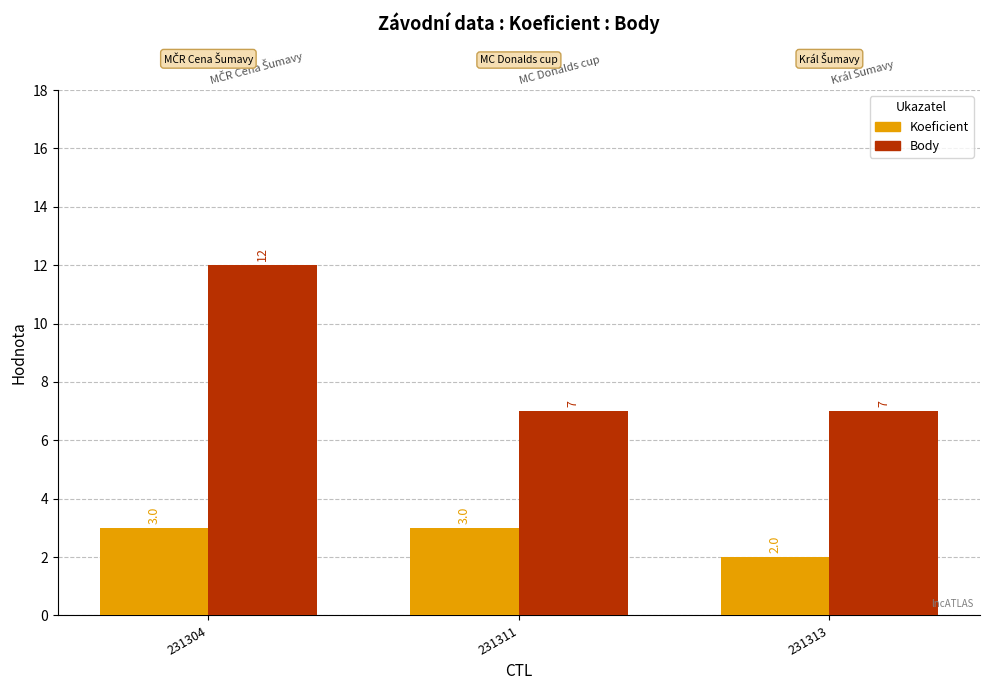

What is the spread (max minus min) of values at 231304?

9